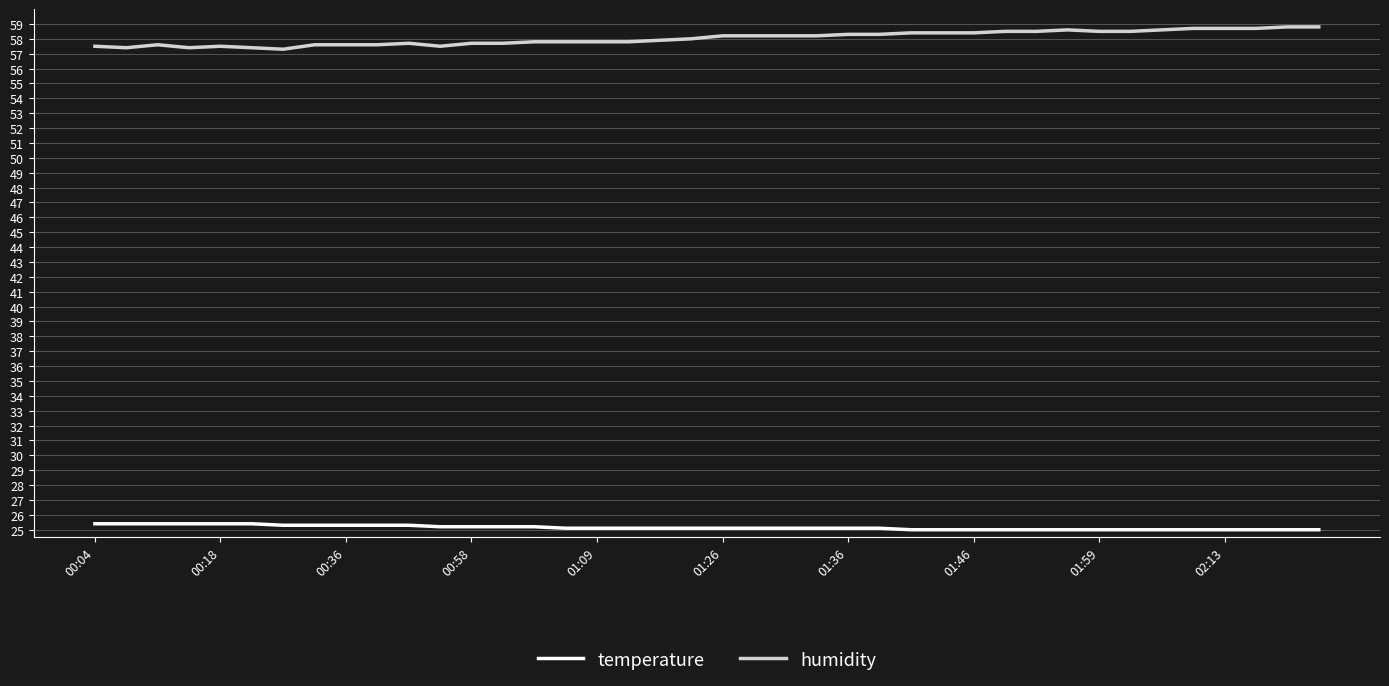

How many lines are shown in the chart?

2